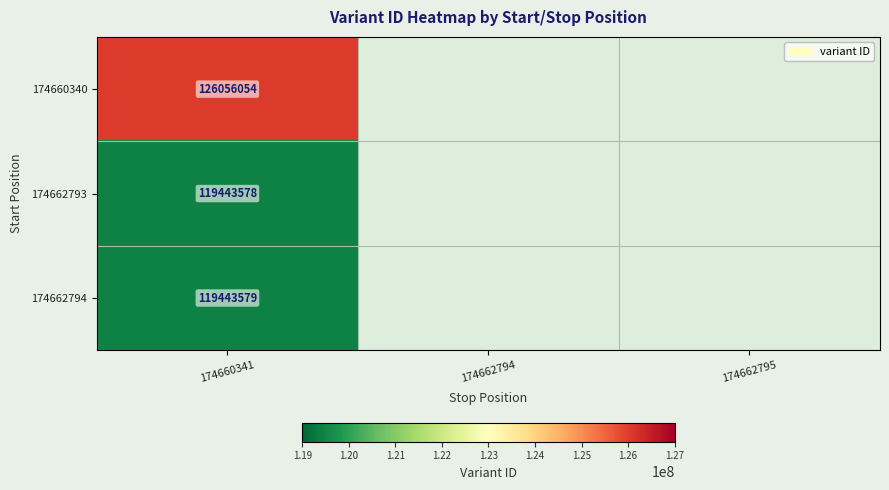

What is the spread (max minus min) of values at 174660341?

6612476